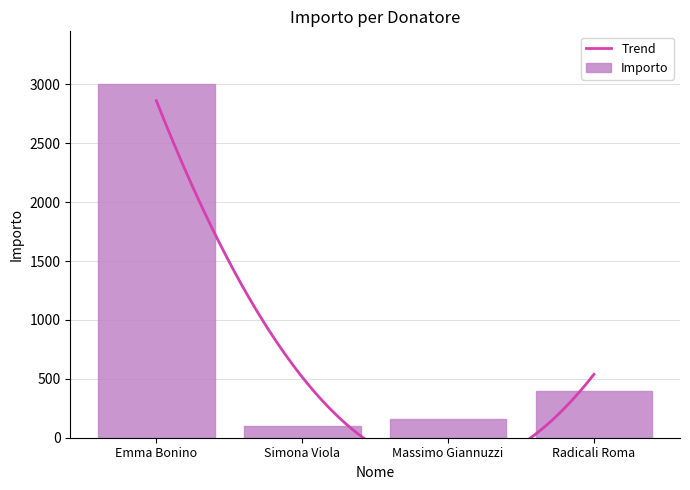

Does the chart contain any negative values?

No